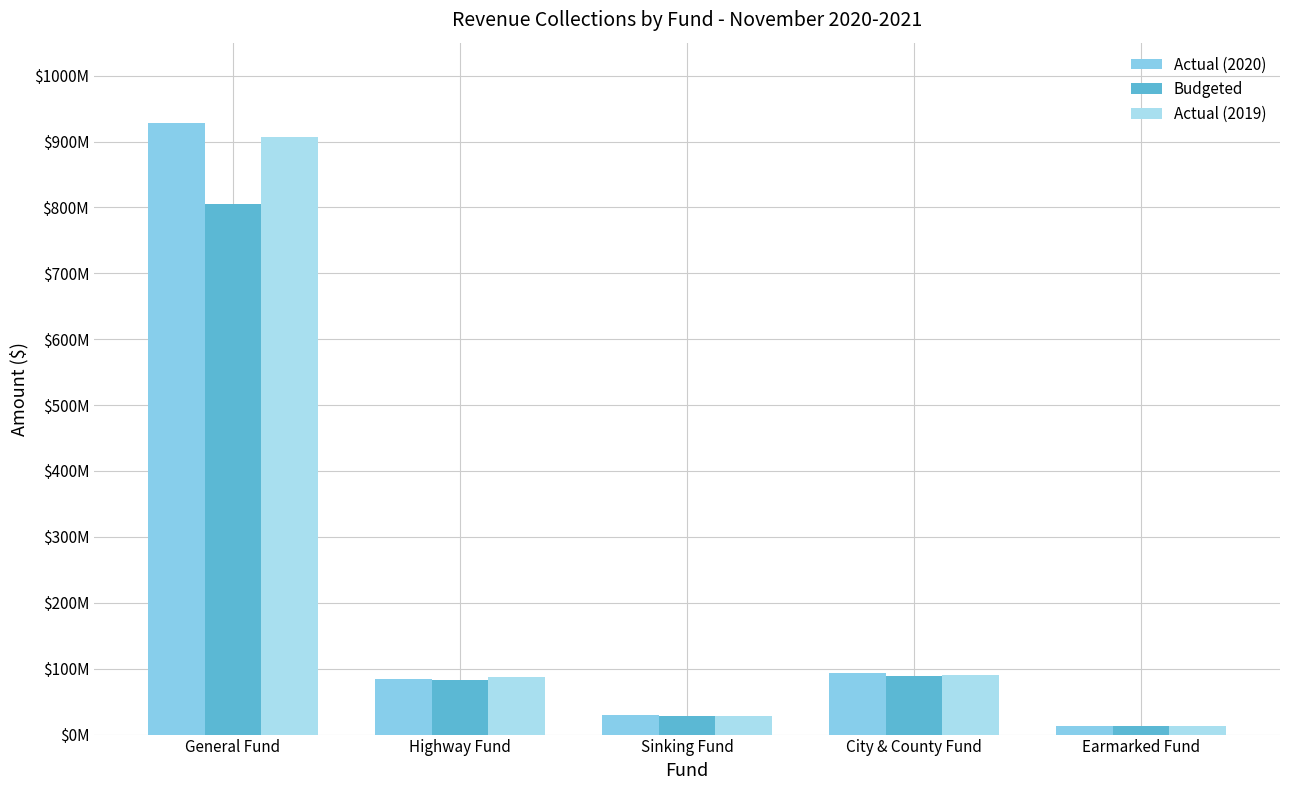

Rank the categories by Actual (2019) value from highest to lowest.

General Fund, City & County Fund, Highway Fund, Sinking Fund, Earmarked Fund